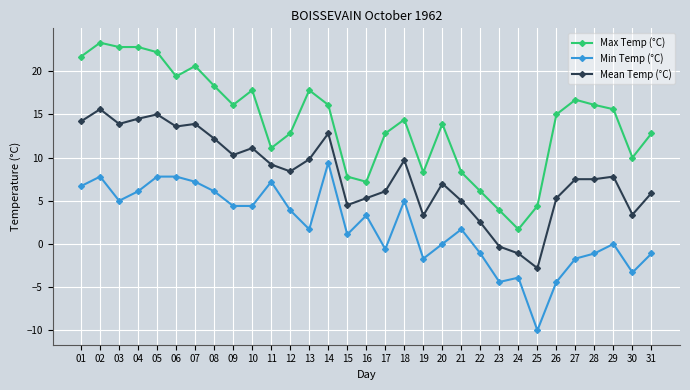

What is the difference between the maximum and minimum values in the Min Temp (°C) series?

19.4